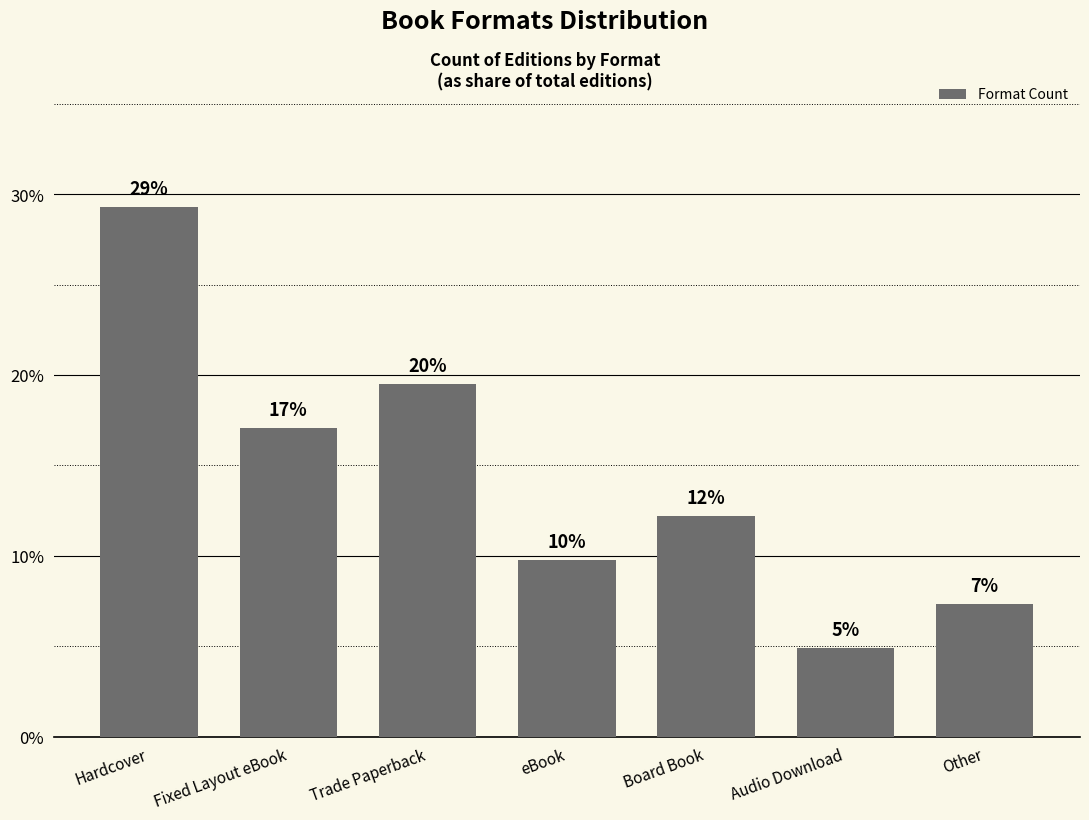

What is the change in value from Hardcover to Fixed Layout eBook?

-0.1